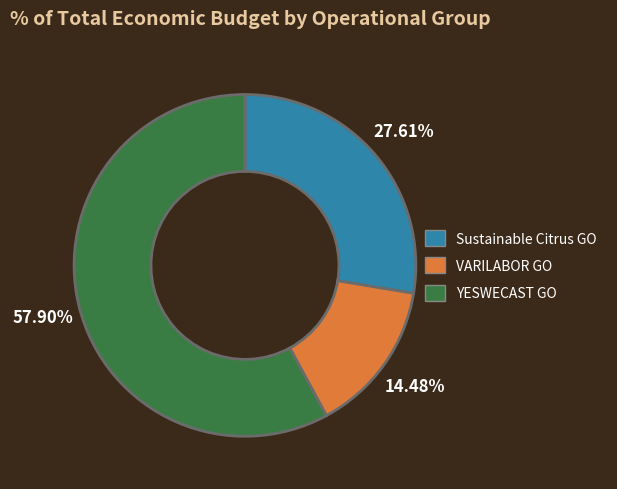

To the nearest percent, what is the average slice percentage?

33%